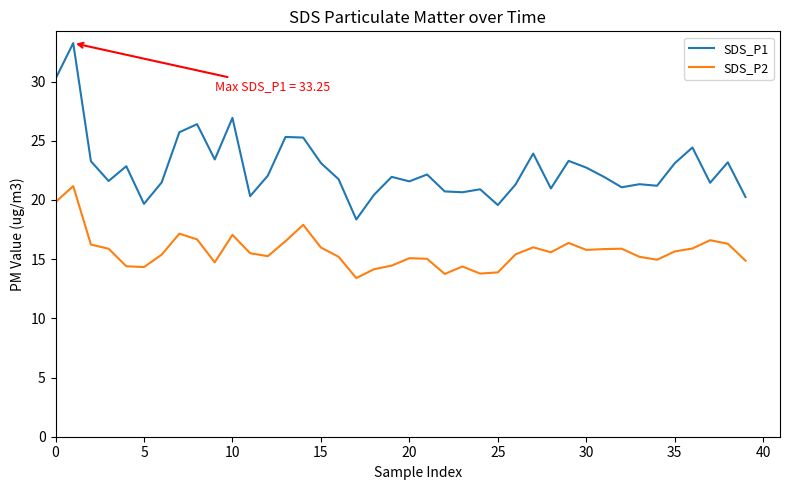

Which series has the largest total across all categories?

SDS_P1